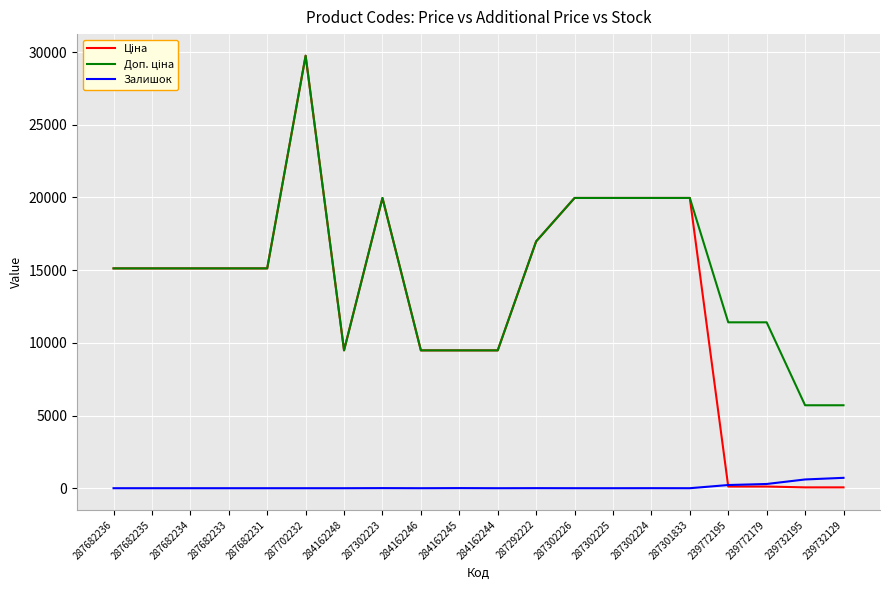

The Залишок series shows 0.0 at 287301833. True or false?

True